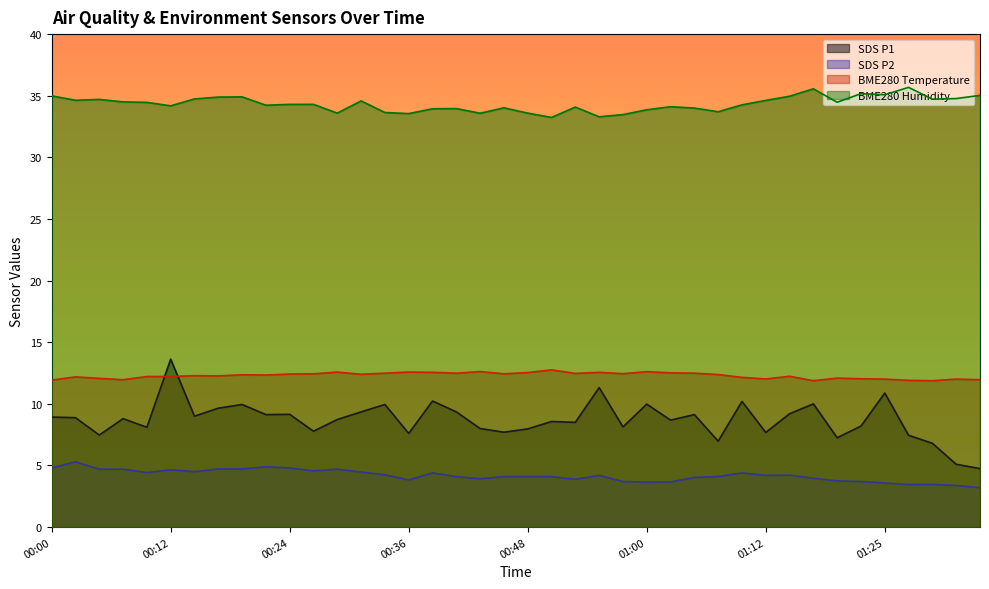

What are all the series names shown in the legend?

SDS P1, SDS P2, BME280 Temperature, BME280 Humidity